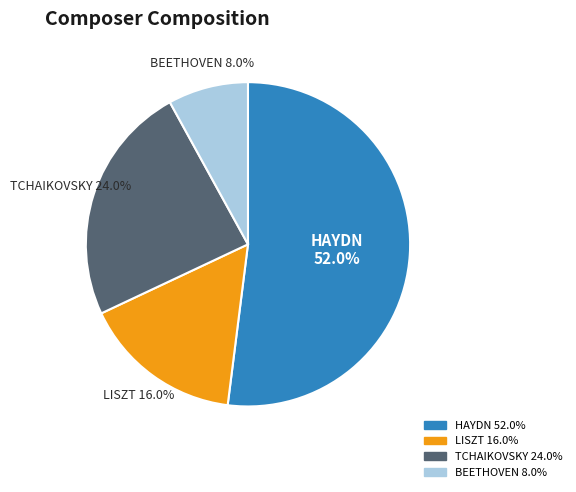

Is there a majority slice in this chart?

Yes